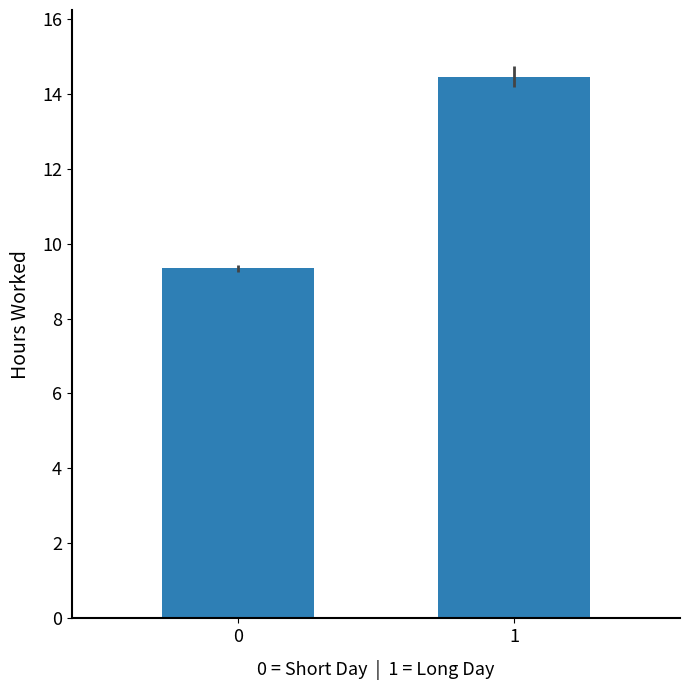

Is it true that the value at 0 is 9.3?

True